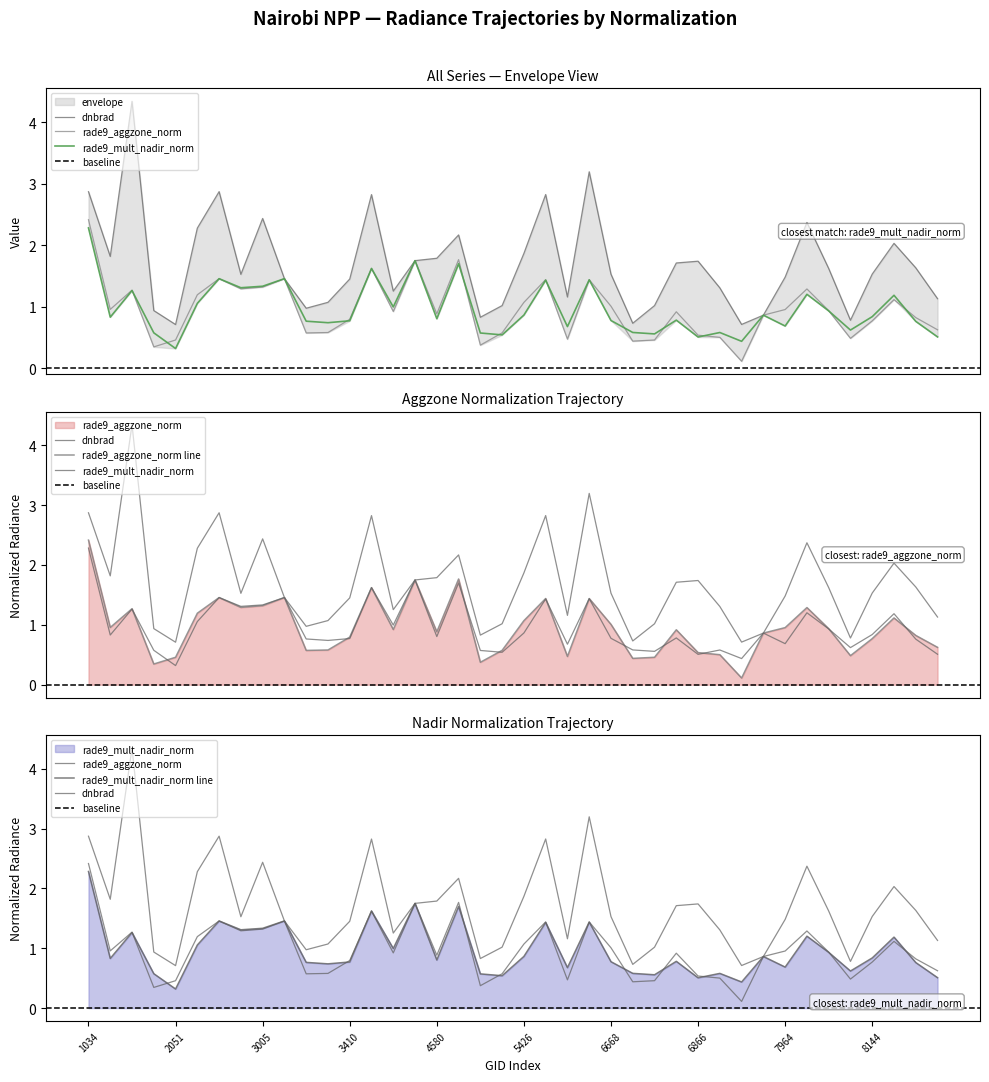

Is it true that dnbrad equals 1.0 at 8027?

False